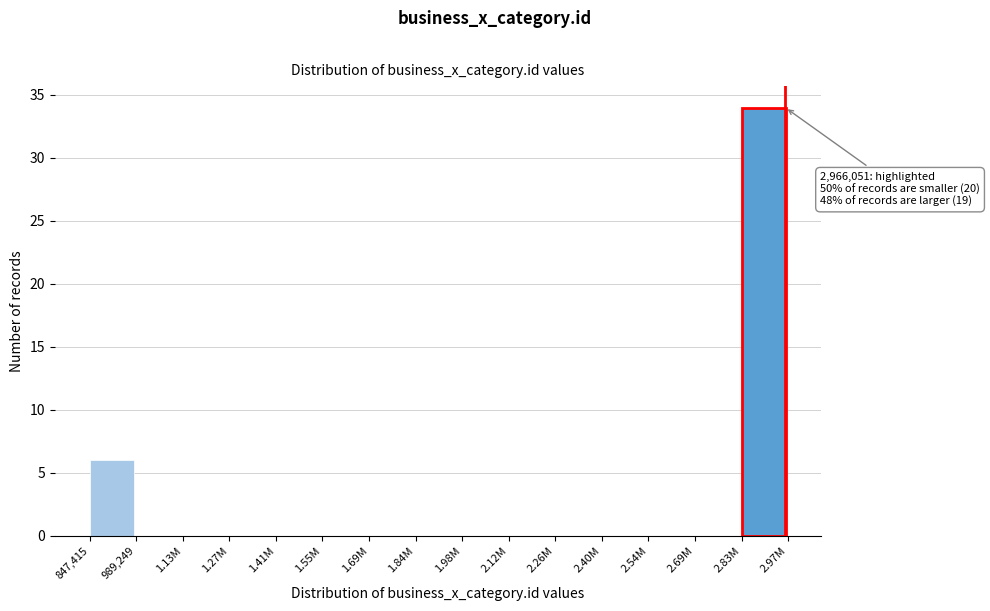

Reading left to right, list all the values displayed in this chart.

847,415=6	989,249=0	1.13M=0	1.27M=0	1.41M=0	1.55M=0	1.69M=0	1.84M=0	1.98M=0	2.12M=0	2.26M=0	2.40M=0	2.54M=0	2.69M=0	2.83M=34